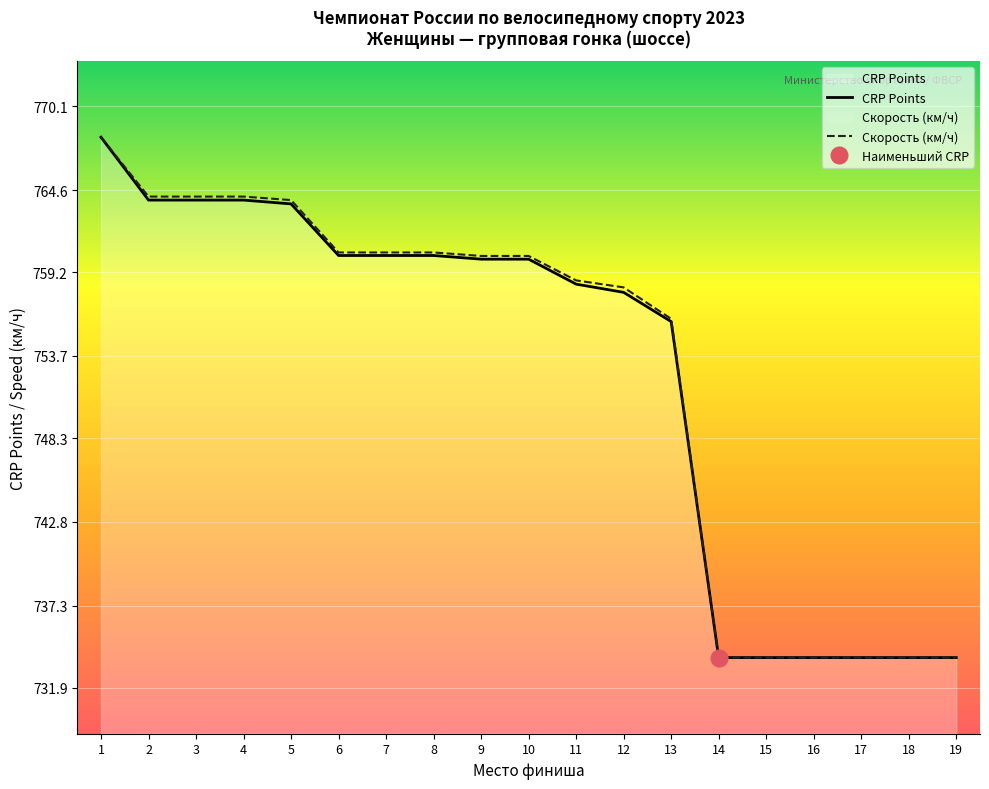

Rank the series by their average value, from highest to lowest.

Скорость (км/ч), CRP Points